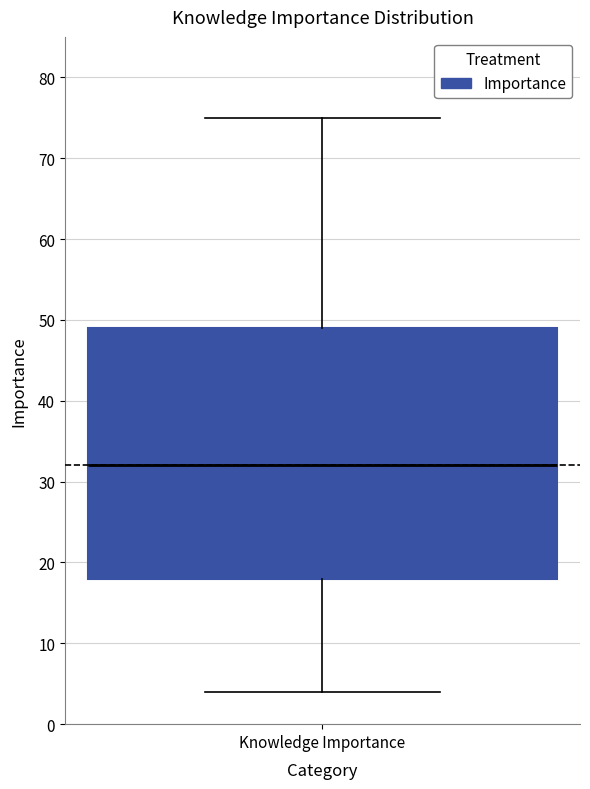

Transcribe this box plot: give where the median line is, the range the box spans, and where the two whiskers end, as read against the y-axis. The values are not printed on the chart, so give them approximately, as read against the axis.

median 32, box 18 to 49, whiskers 4 to 75